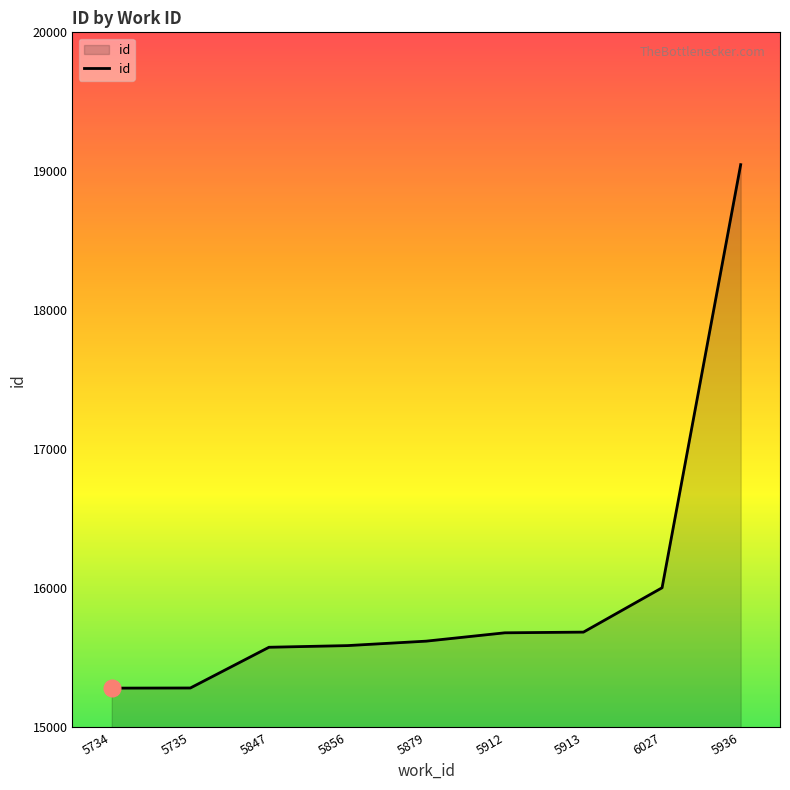

What is the average value?

15974